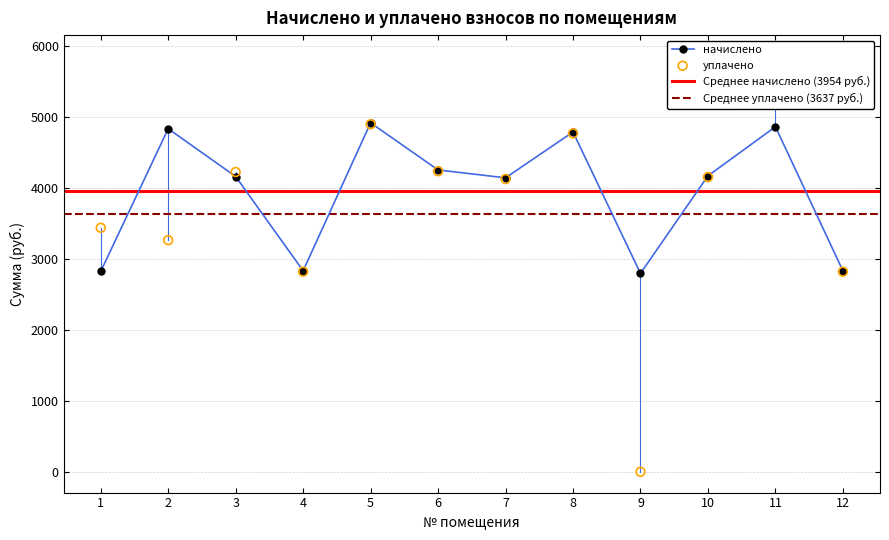

Which series contains the highest Y value?

уплачено